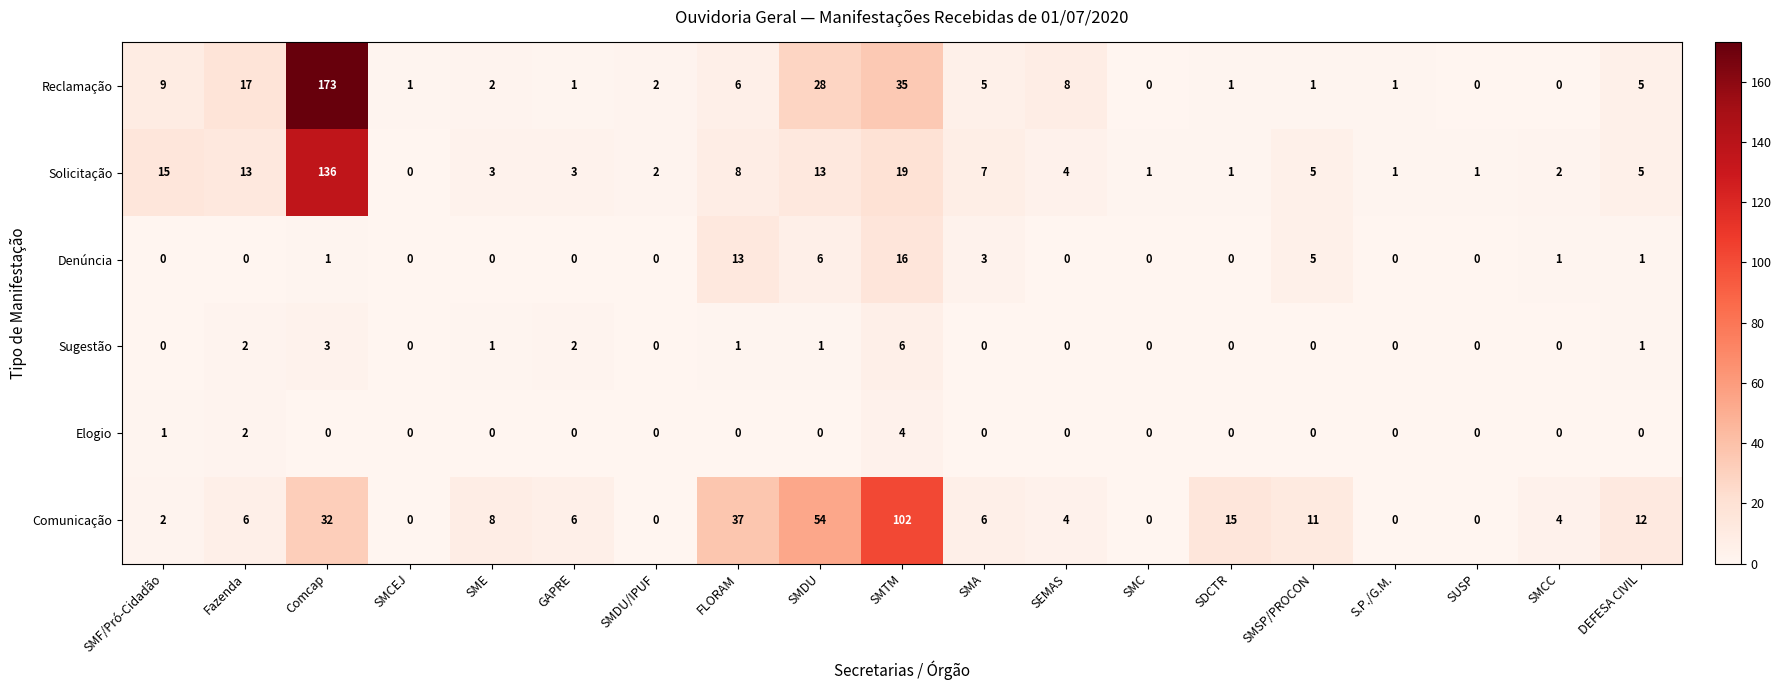

What is the difference between the Solicitação values at S.P./G.M. and Fazenda?

12